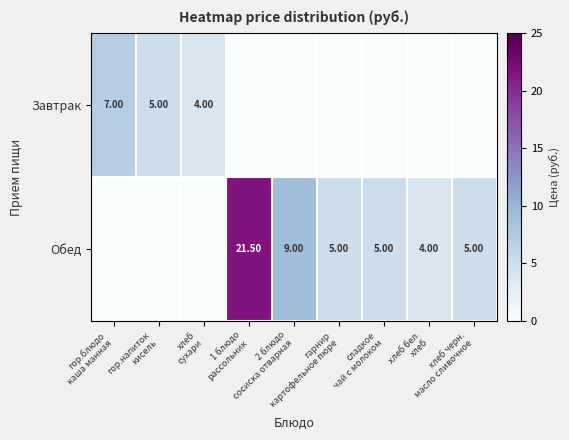

Which series has the largest total across all categories?

Обед